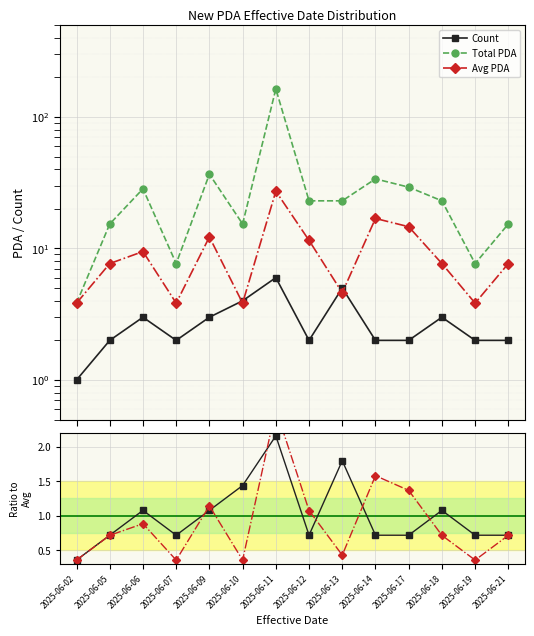

Reading left to right, what are all the values shown in this chart?

Count: 1.0	2.0	3.0	2.0	3.0	4.0	6.0	2.0	5.0	2.0	2.0	3.0	2.0	2.0
Total PDA: 3.8	15.4	28.4	7.7	36.7	15.4	163.6	23.0	23.0	33.8	29.3	23.0	7.7	15.4
Avg PDA: 3.8	7.7	9.5	3.8	12.2	3.8	27.3	11.5	4.6	16.9	14.6	7.7	3.8	7.7
Count ratio: 0.4	0.7	1.1	0.7	1.1	1.4	2.2	0.7	1.8	0.7	0.7	1.1	0.7	0.7
AvgPDA ratio: 0.4	0.7	0.9	0.4	1.1	0.4	2.5	1.1	0.4	1.6	1.4	0.7	0.4	0.7